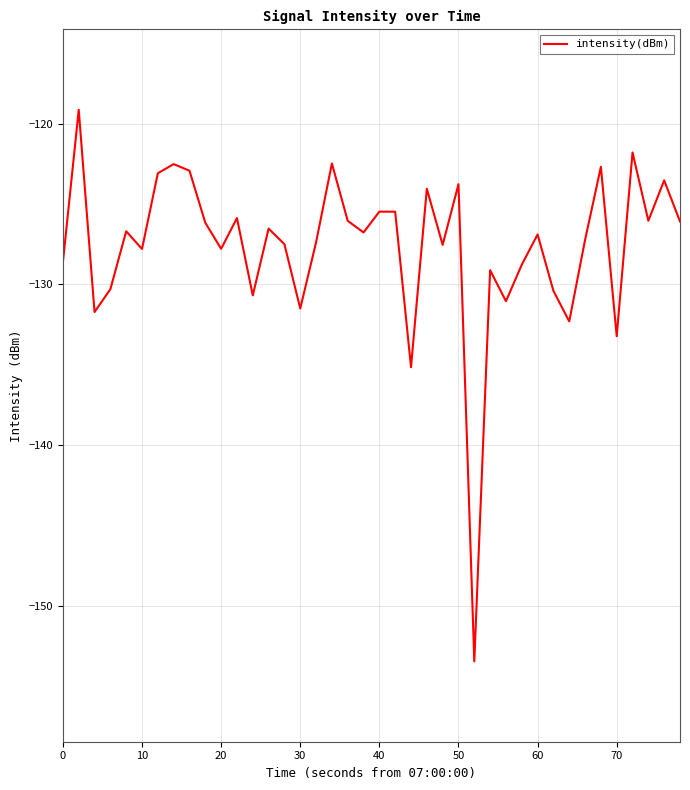

How many interior local peaks (higher than both neighbors) does the data have?

14